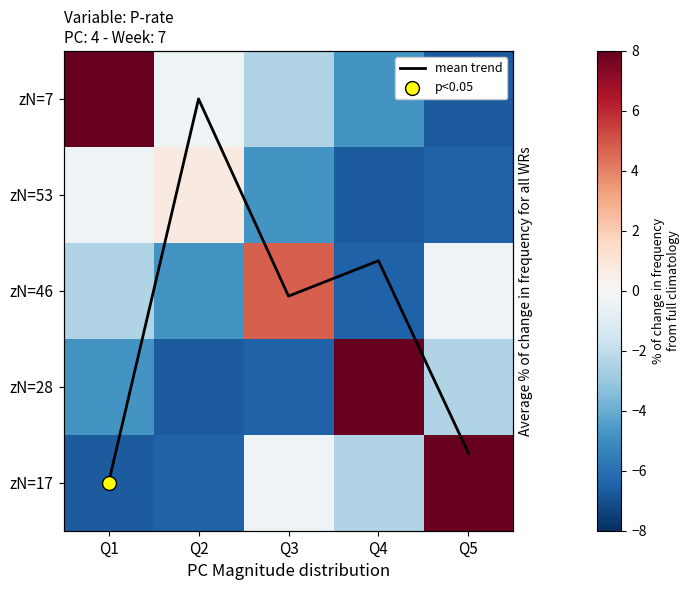

Between Q2 and Q3, which series saw the biggest shift?

zN=46